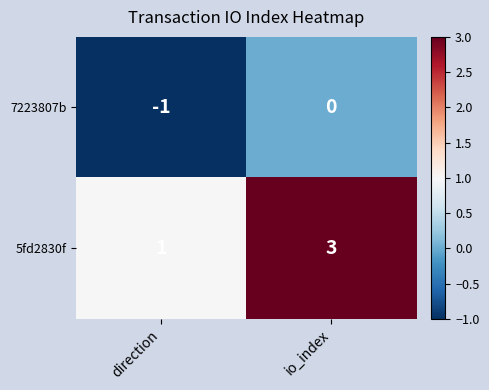

Which series changed the most between direction and io_index?

5fd2830f